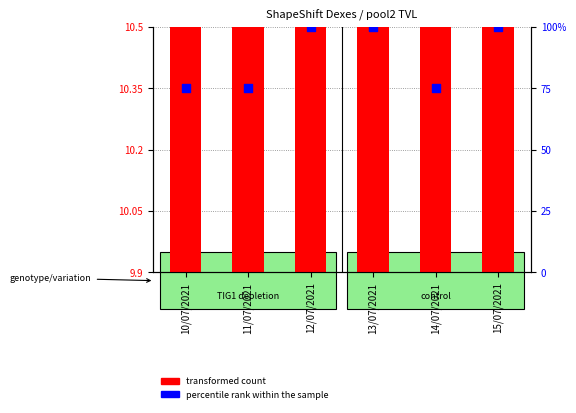

Which series has the largest total across all categories?

percentile rank within the sample